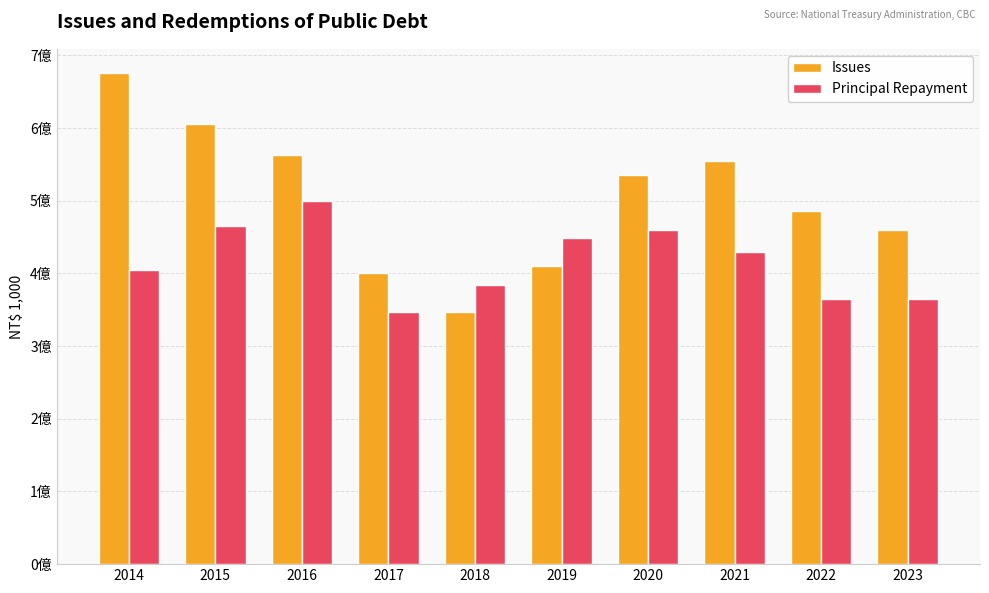

Rank the series by their average value, from highest to lowest.

Issues, Principal Repayment